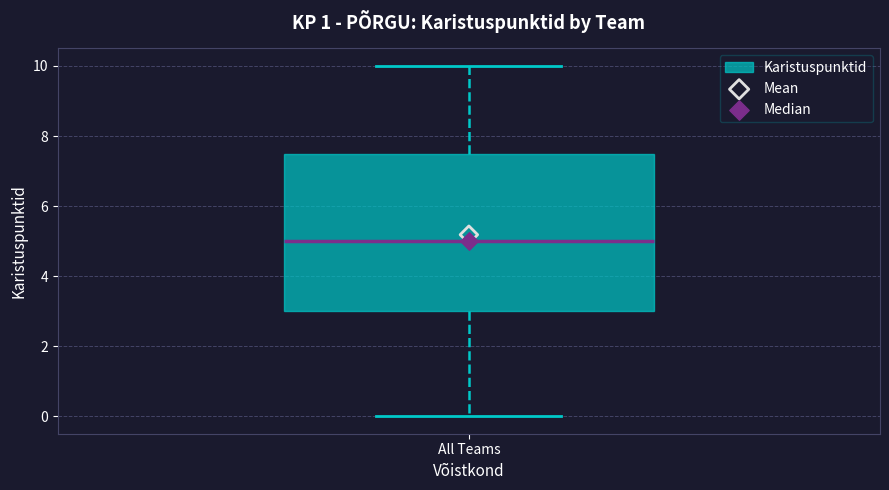

Where does the median line of the box for All Teams sit on the y-axis? The values are not printed on the chart, so give them approximately, as read against the axis.

5.0